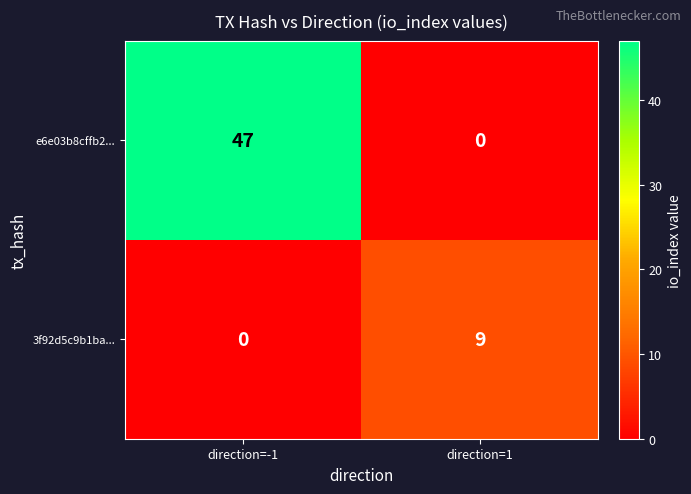

Reading right to left, transcribe all the data shown in this chart.

e6e03b8cffb2...: 0	47
3f92d5c9b1ba...: 9	0